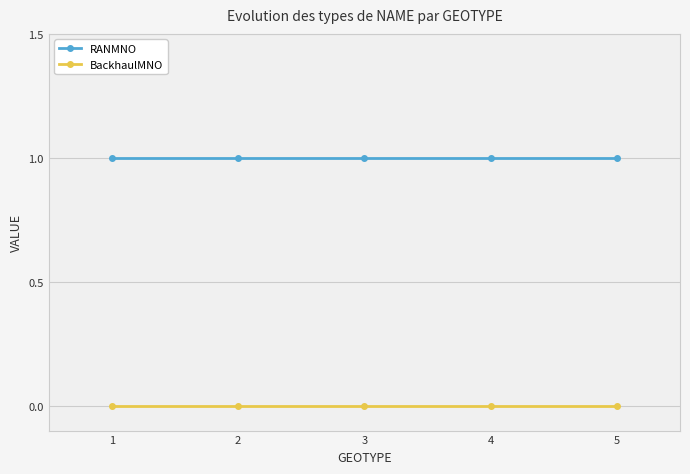

Which series has the largest range (max minus min)?

RANMNO